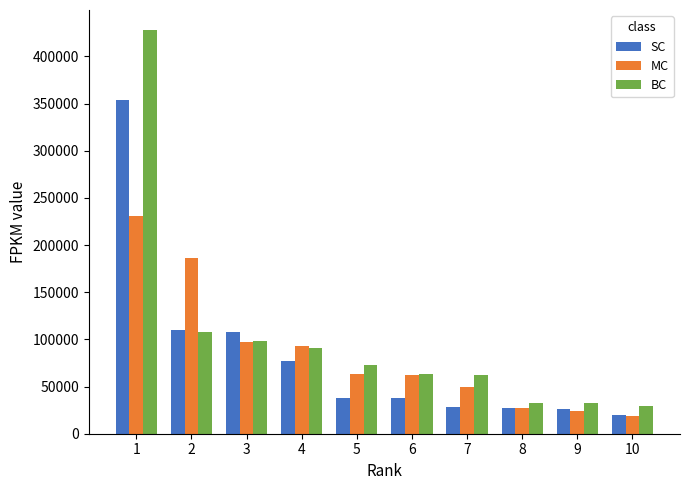

How many values in the BC series are below 72560?

5